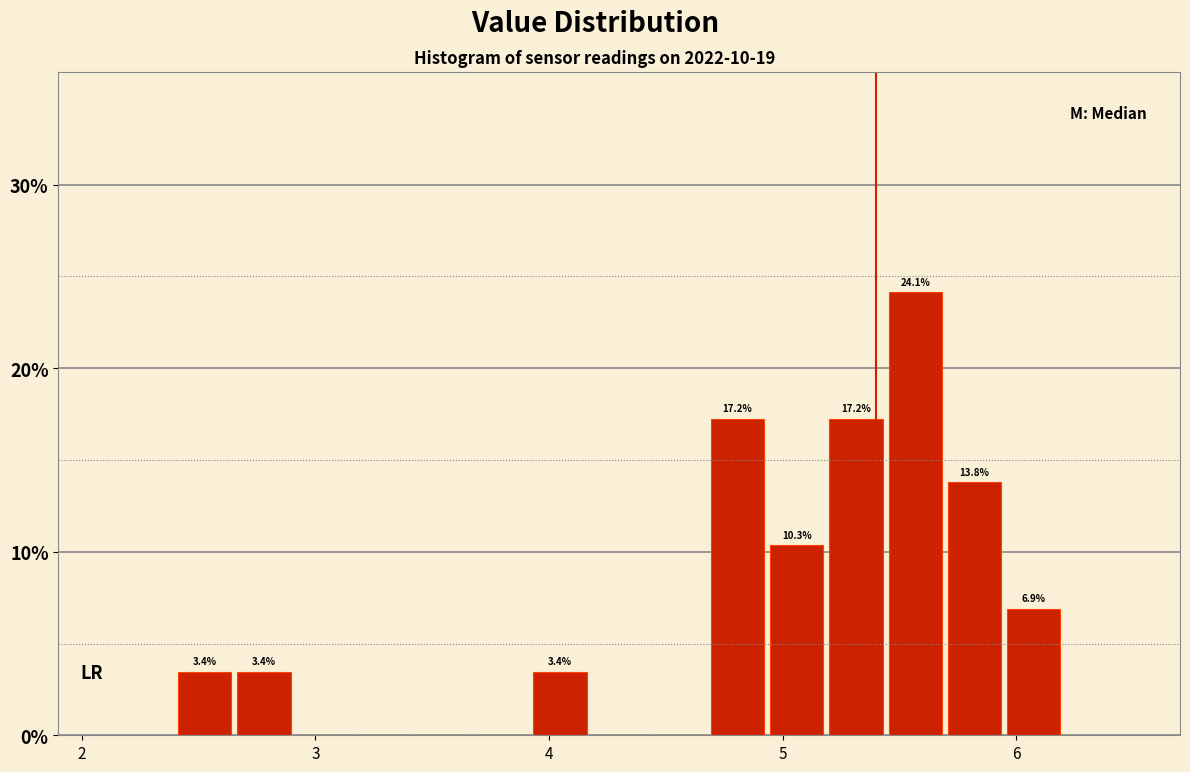

Read against the x-axis, roughly where is the centre of the tallest bar?

5.6